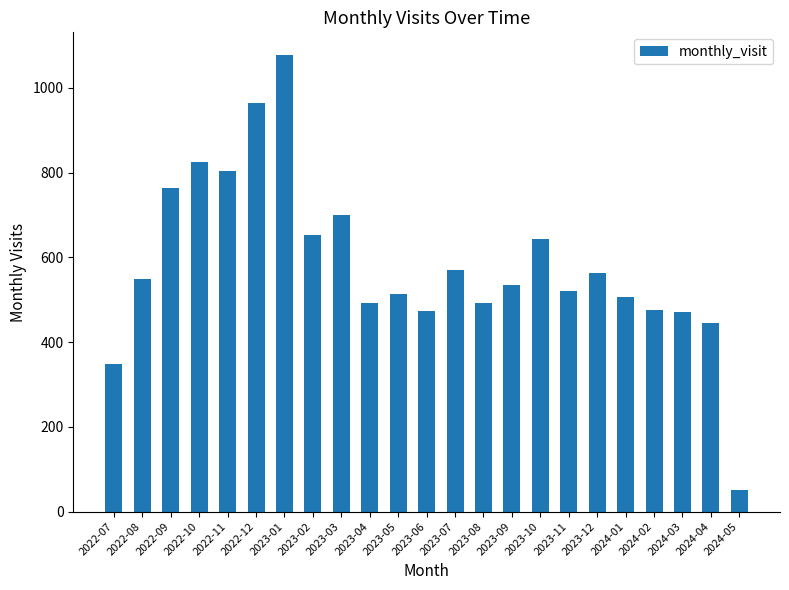

Which label corresponds to the smallest value in the chart?

2024-05